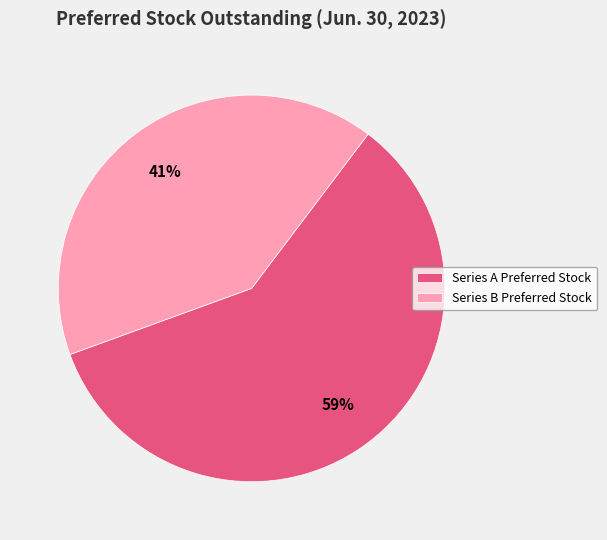

Rank the categories by value from lowest to highest.

Series B Preferred Stock, Series A Preferred Stock